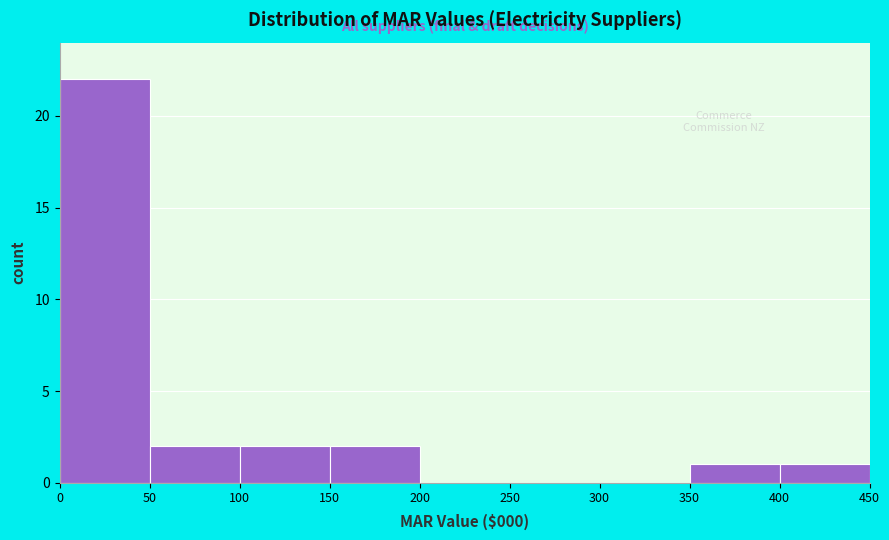

Reading left to right, what are all the values shown in this chart?

0=22	50=2	100=2	150=2	200=0	250=0	300=0	350=1	400=1